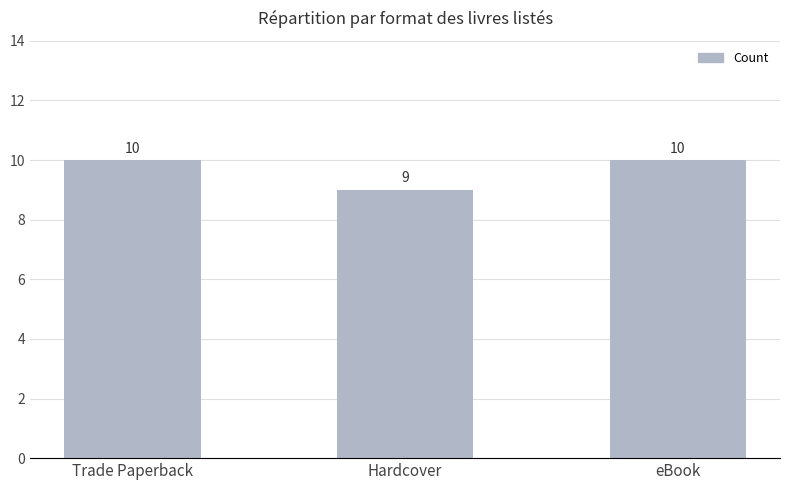

Approximately how many times larger is the value at Hardcover compared to eBook?

0.9